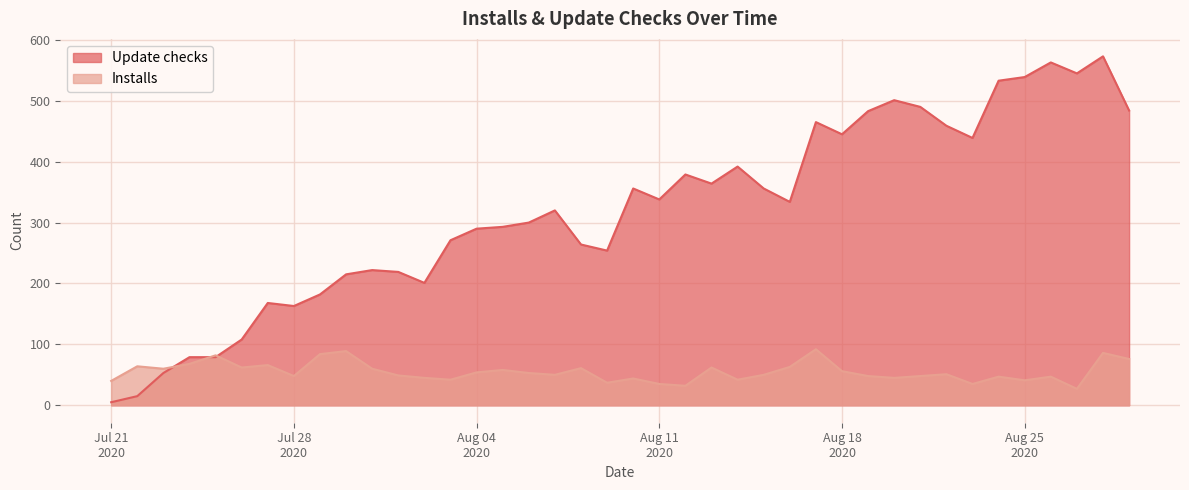

At 2020-07-30, list the series in order from smallest to largest.

Installs, Update checks